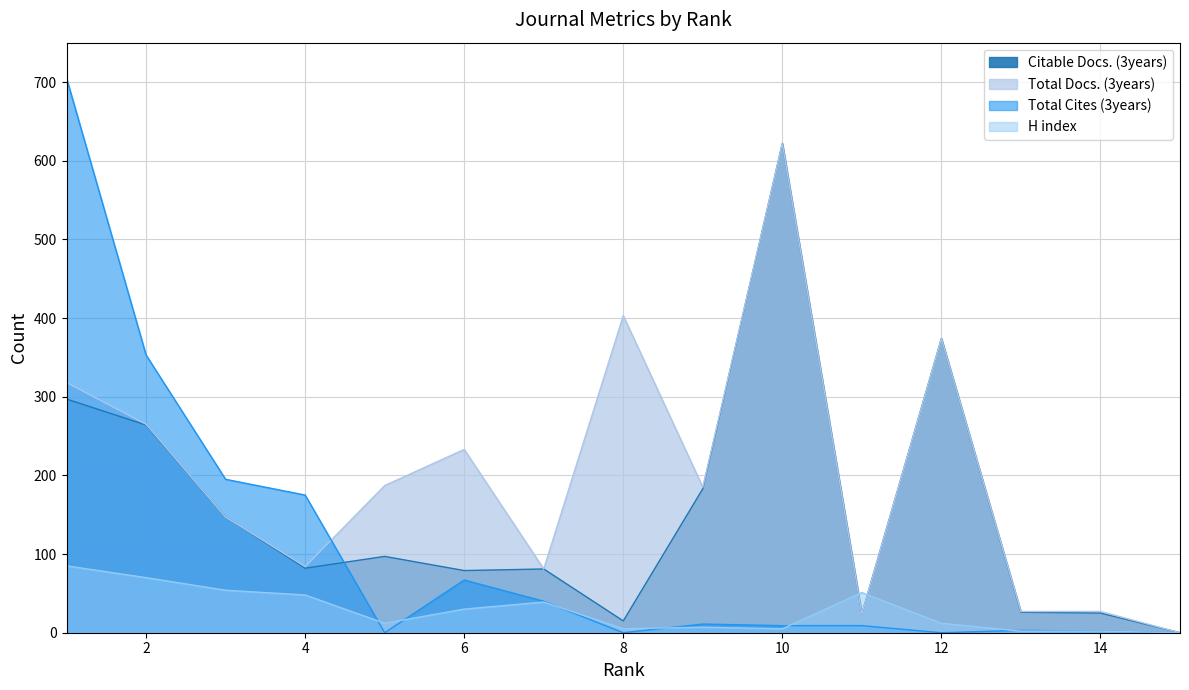

Which label corresponds to the largest value in the chart?

1